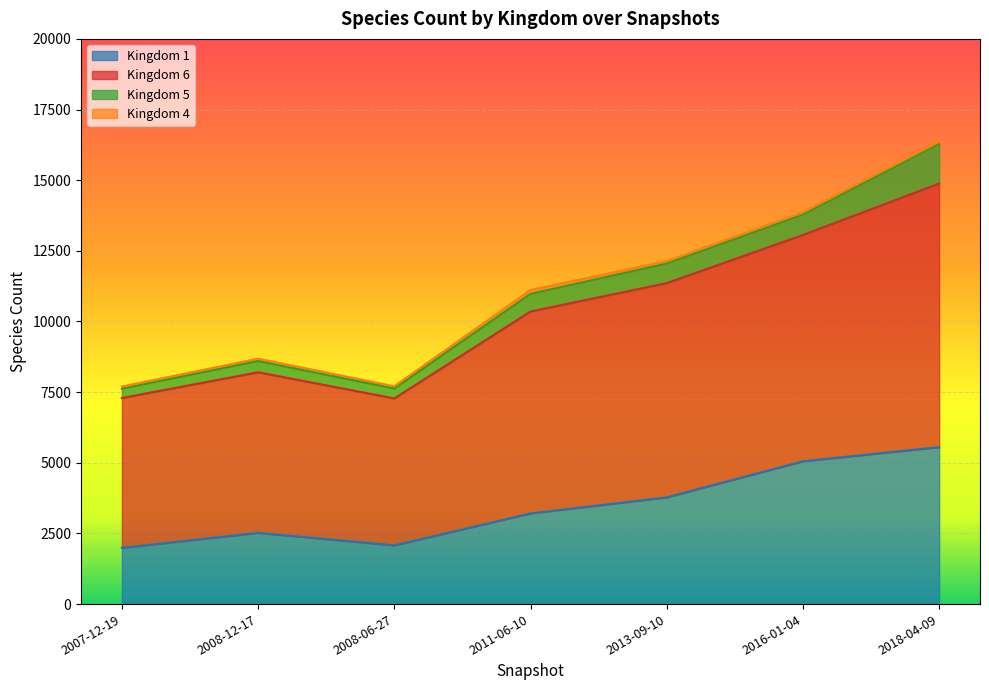

At which category is the sum across all series the highest?

2018-04-09